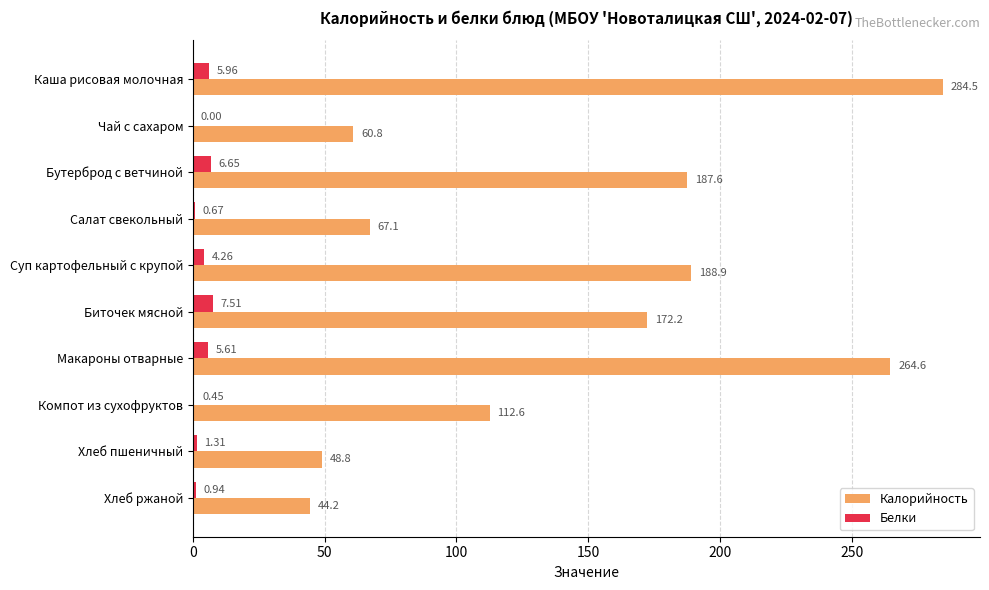

What is the total value across all series at Бутерброд с ветчиной?

194.3